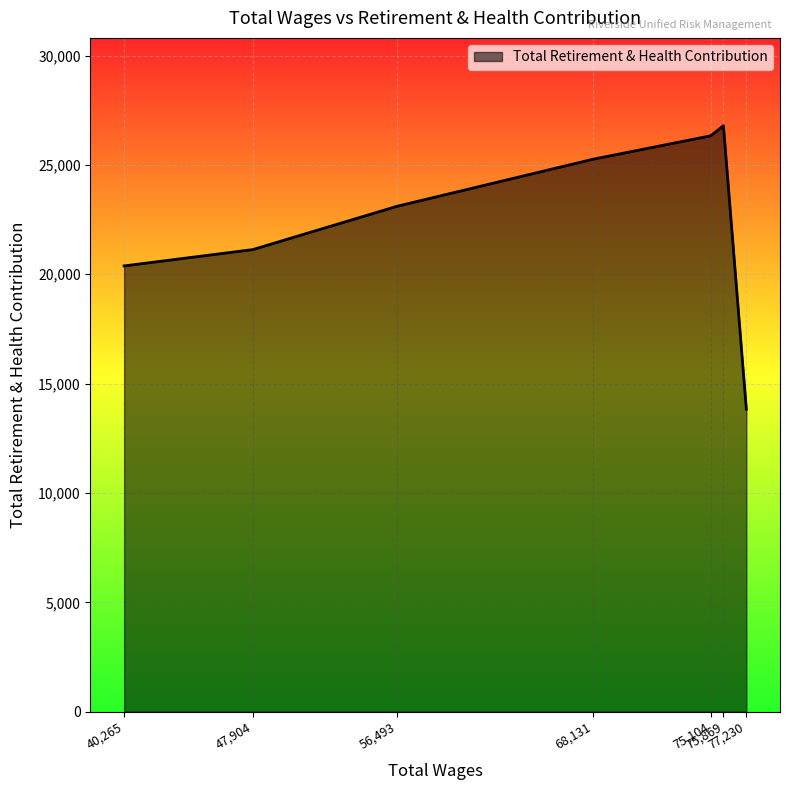

True or false: the data has more than 0 interior local peaks.

True